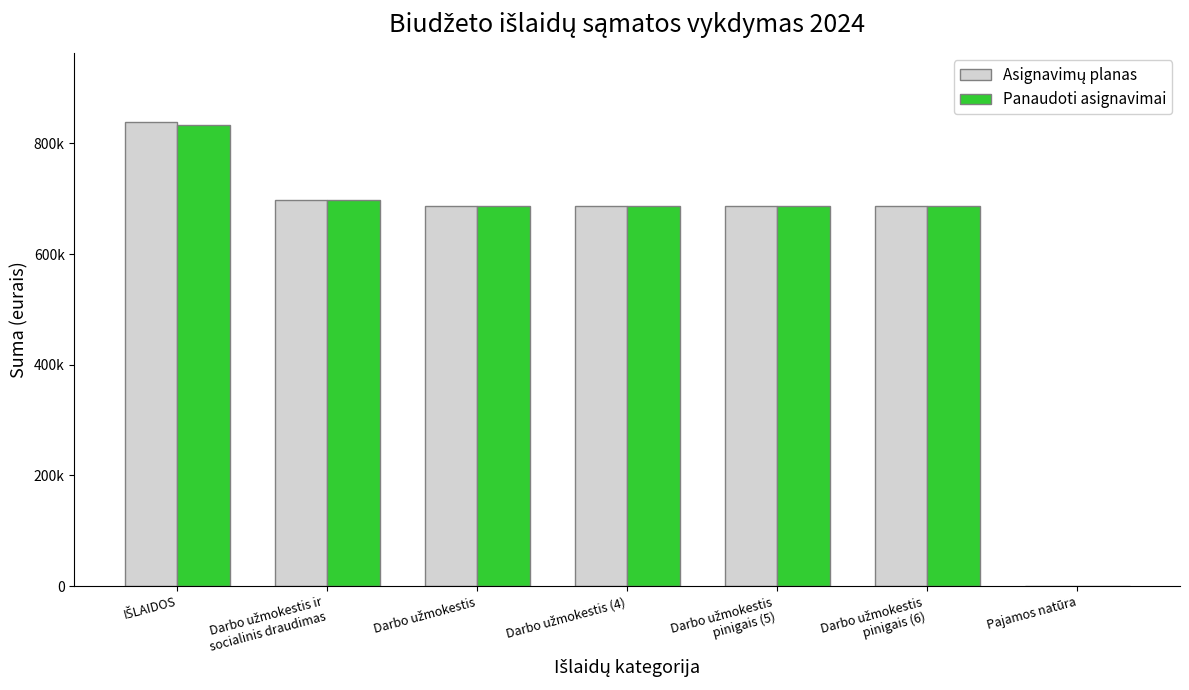

Reading left to right, what are all the values shown in this chart?

Asignavimų planas: 837872.0	697569.0	686836.0	686836.0	686836.0	686836.0	0.0
Panaudoti asignavimai: 832848.7	697569.0	686836.0	686836.0	686836.0	686836.0	0.0